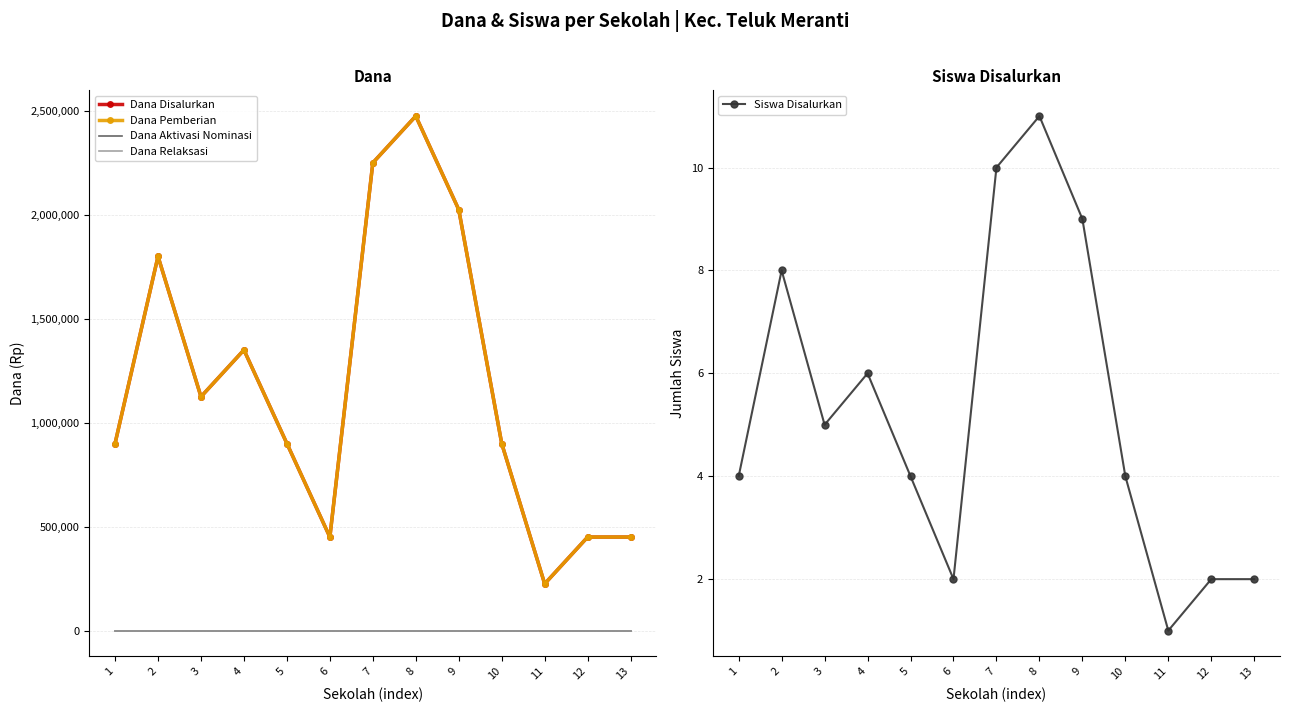

Which label corresponds to the smallest value in the chart?

1